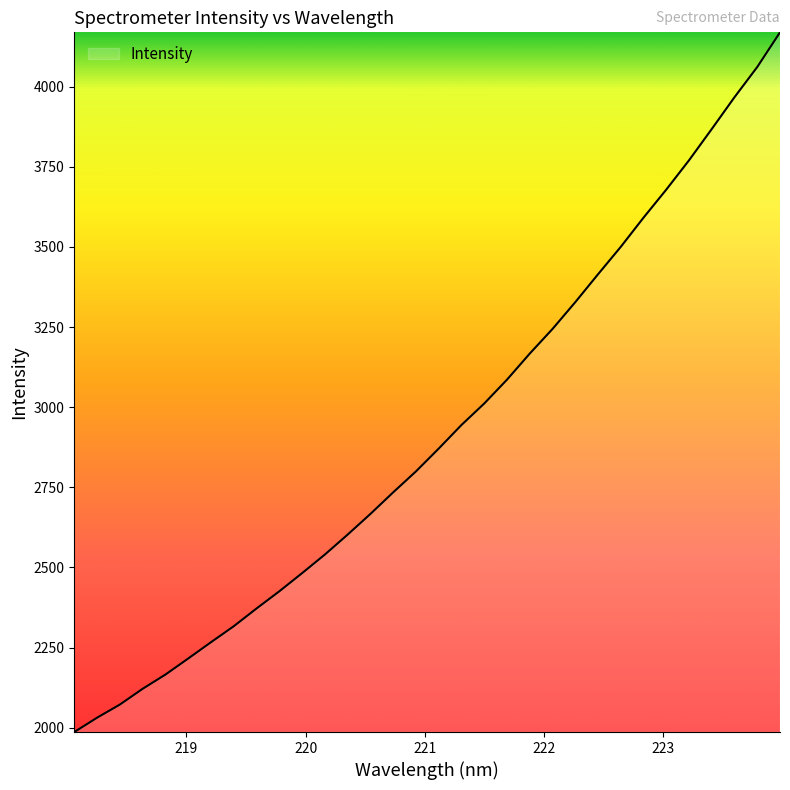

What is the minimum value shown in the chart?

1986.2